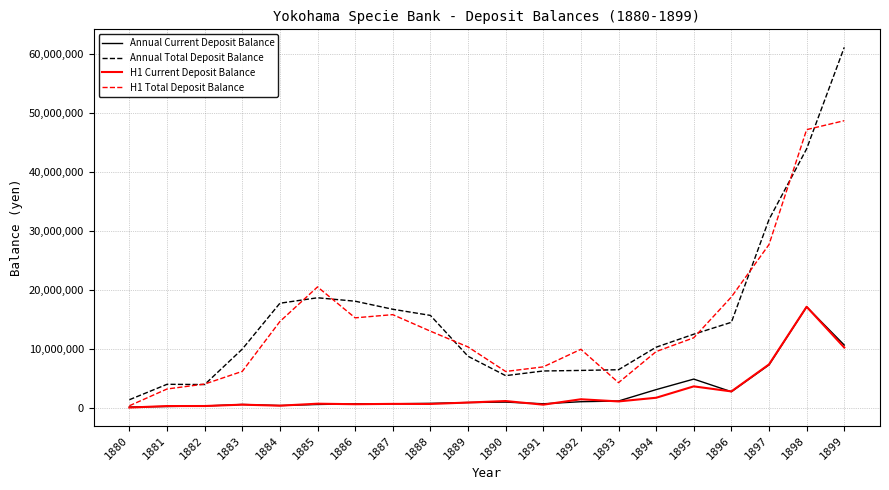

Which series has the widest spread of values?

Annual Total Deposit Balance